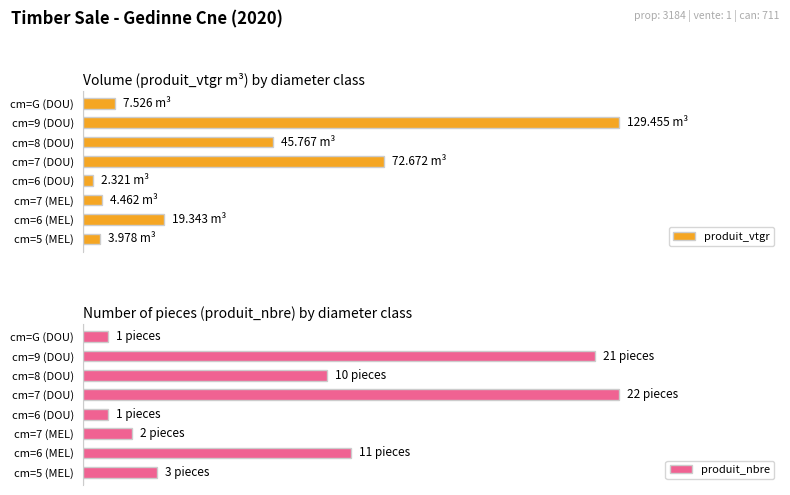

Rank the categories by produit_nbre value from highest to lowest.

cm=7 (DOU), cm=9 (DOU), cm=6 (MEL), cm=8 (DOU), cm=5 (MEL), cm=7 (MEL), cm=6 (DOU), cm=G (DOU)